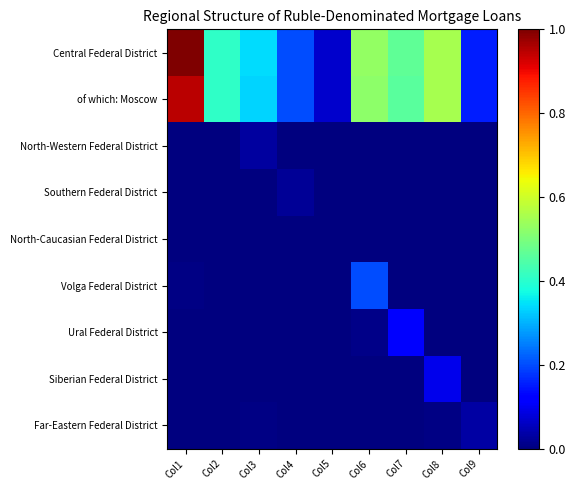

List the series in order of their peak value, highest first.

Central Federal District, of which: Moscow, Volga Federal District, Ural Federal District, Siberian Federal District, Far-Eastern Federal District, North-Western Federal District, Southern Federal District, North-Caucasian Federal District